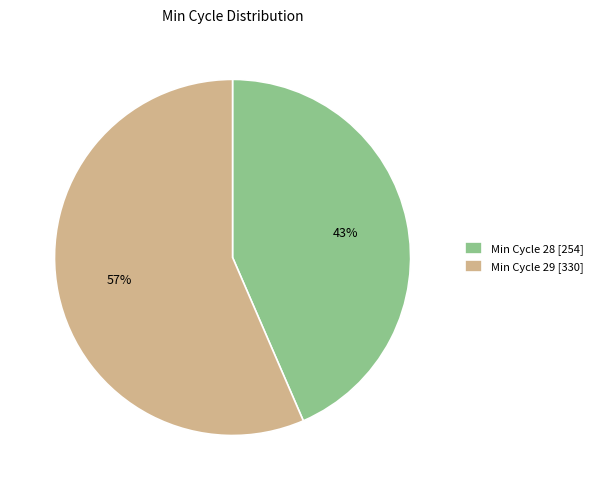

Which has a higher value, Min Cycle 29 [330] or Min Cycle 28 [254]?

Min Cycle 29 [330]